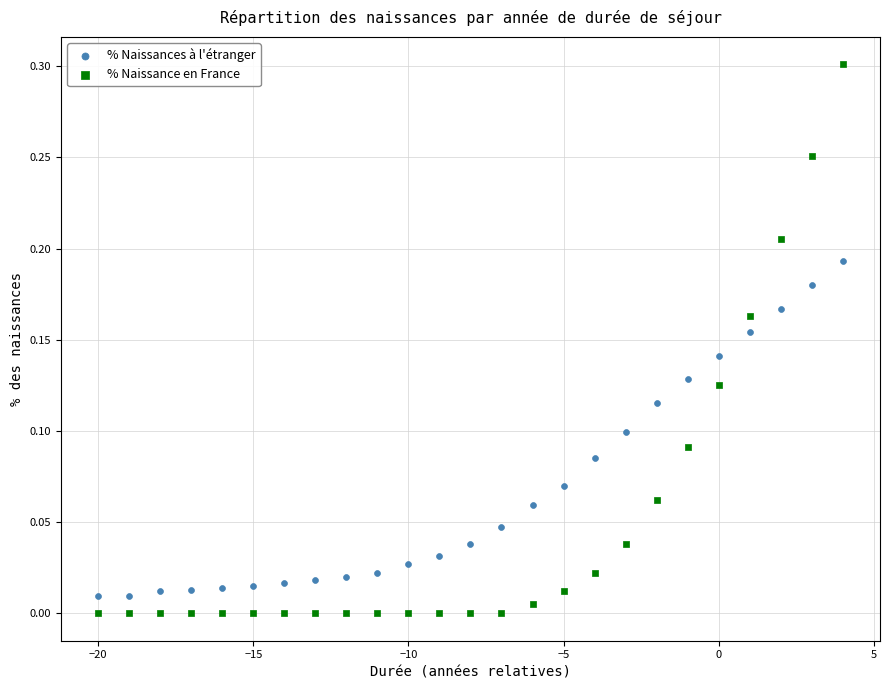

What are all the series names shown in the legend?

% Naissances à l'étranger, % Naissance en France